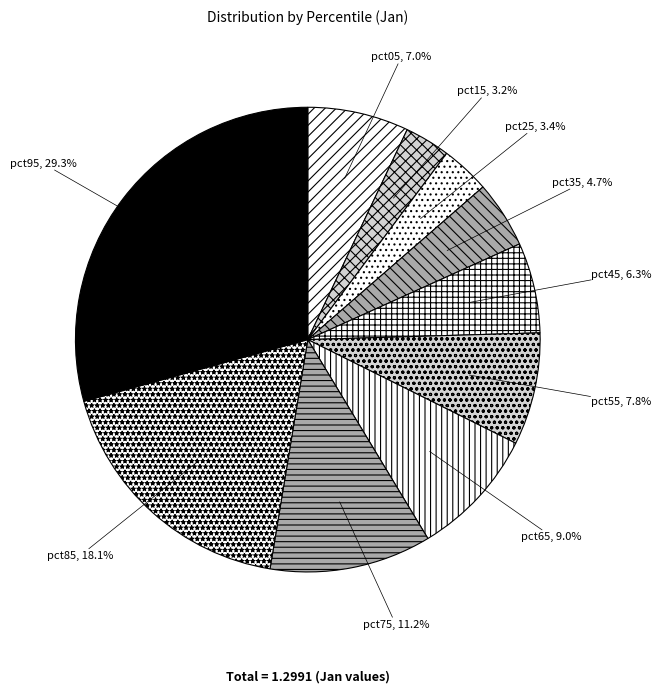

Which category has the biggest portion of the pie?

pct95